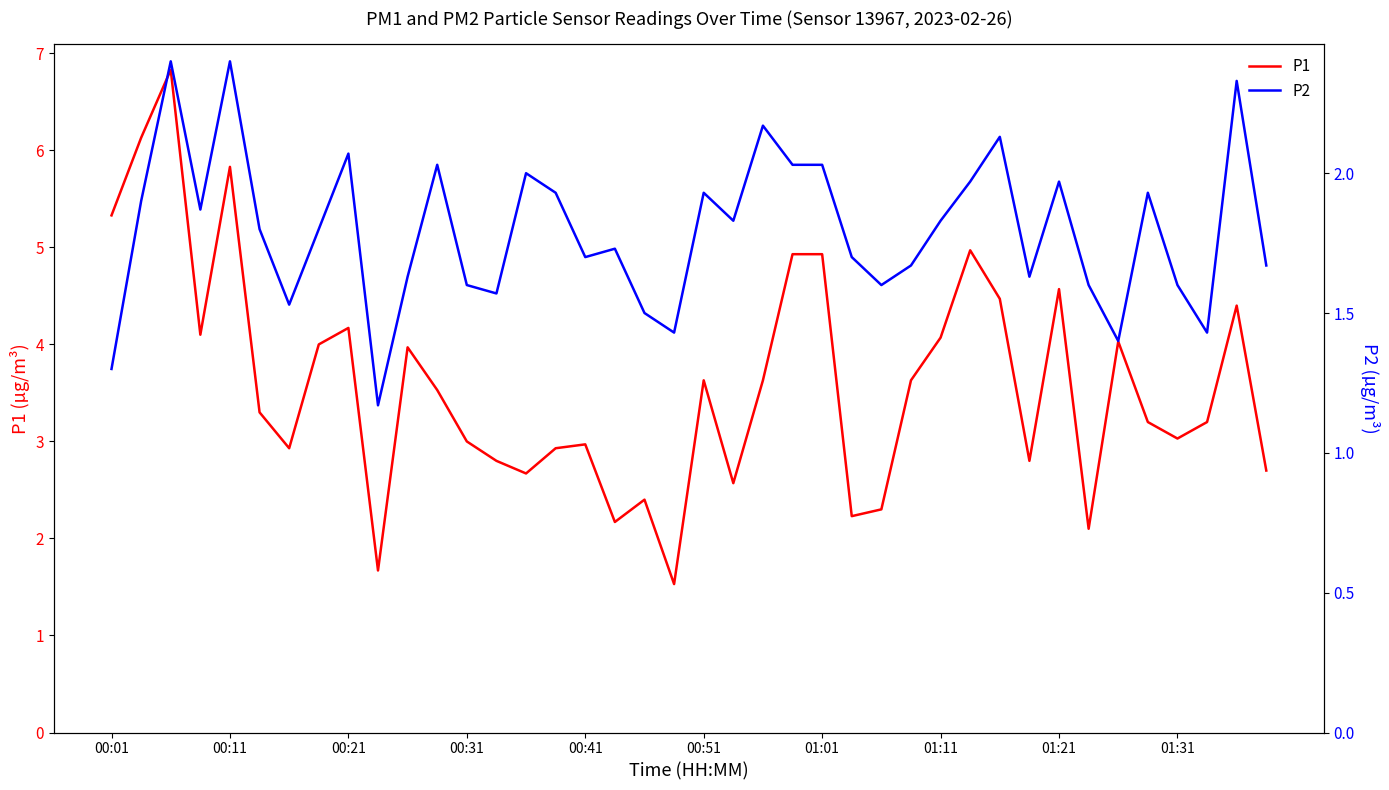

What is the sum of all P1 values?

143.7